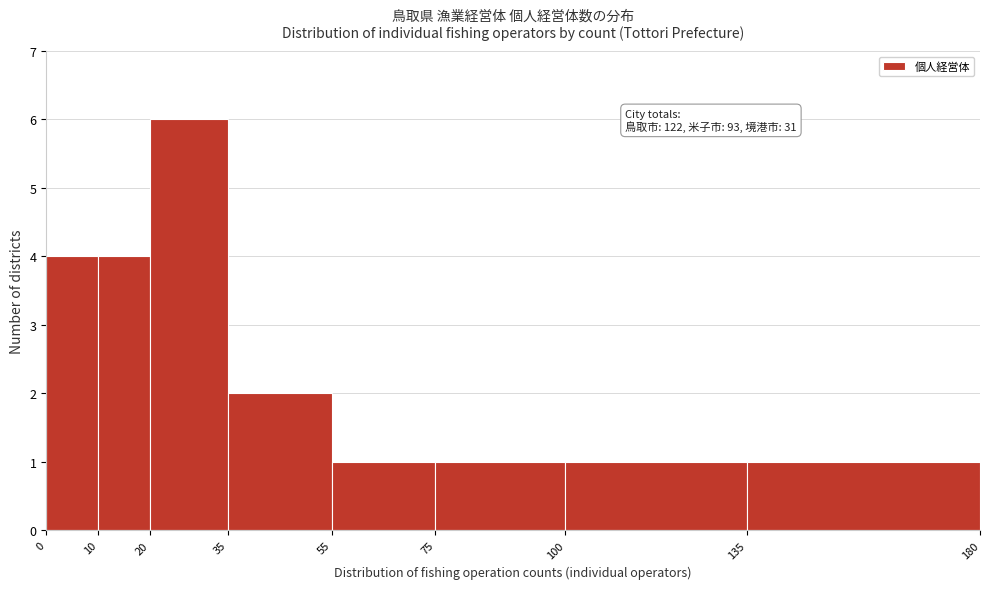

Which range on the x-axis has the tallest bar?

20 to 35